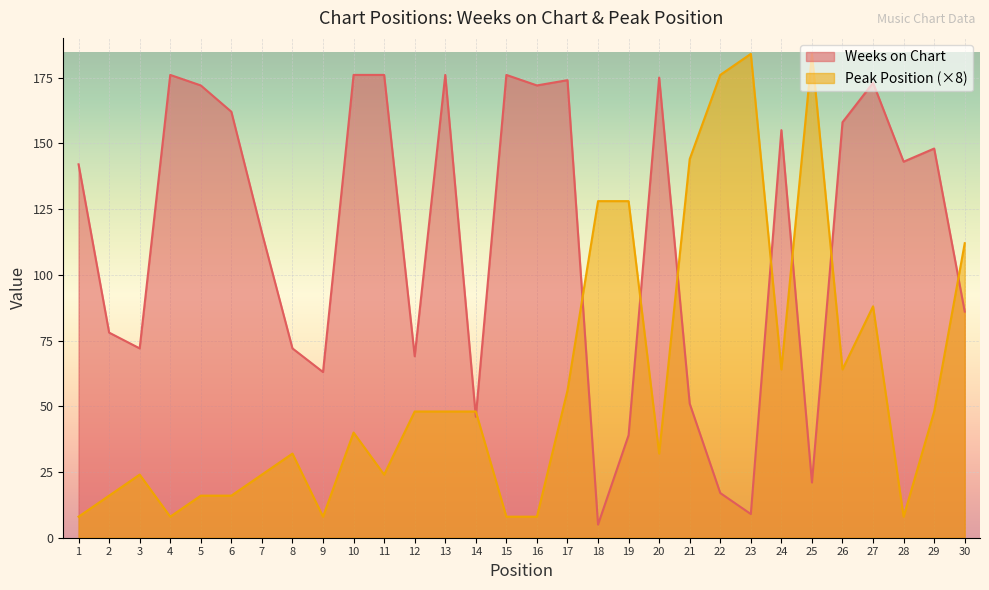

Is it true that Weeks on Chart equals 143 at 28?

True